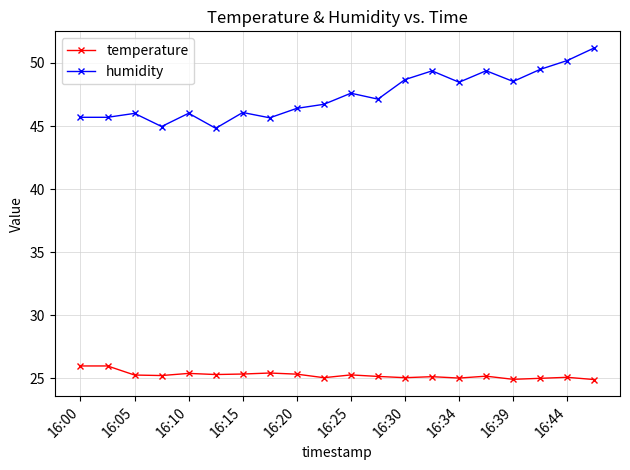

Which series has the widest spread of values?

humidity